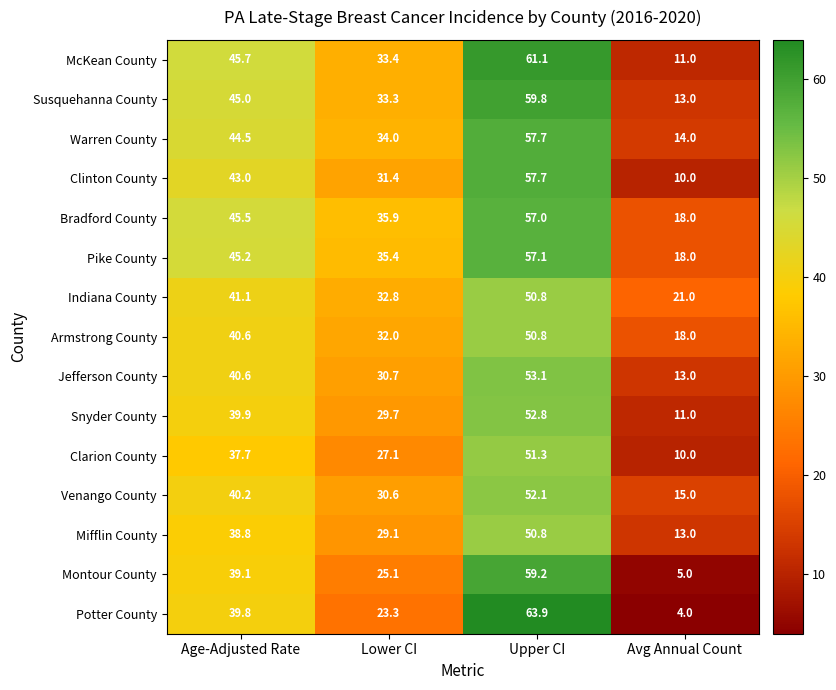

Where does the Pike County series first go above 45?

Age-Adjusted Rate